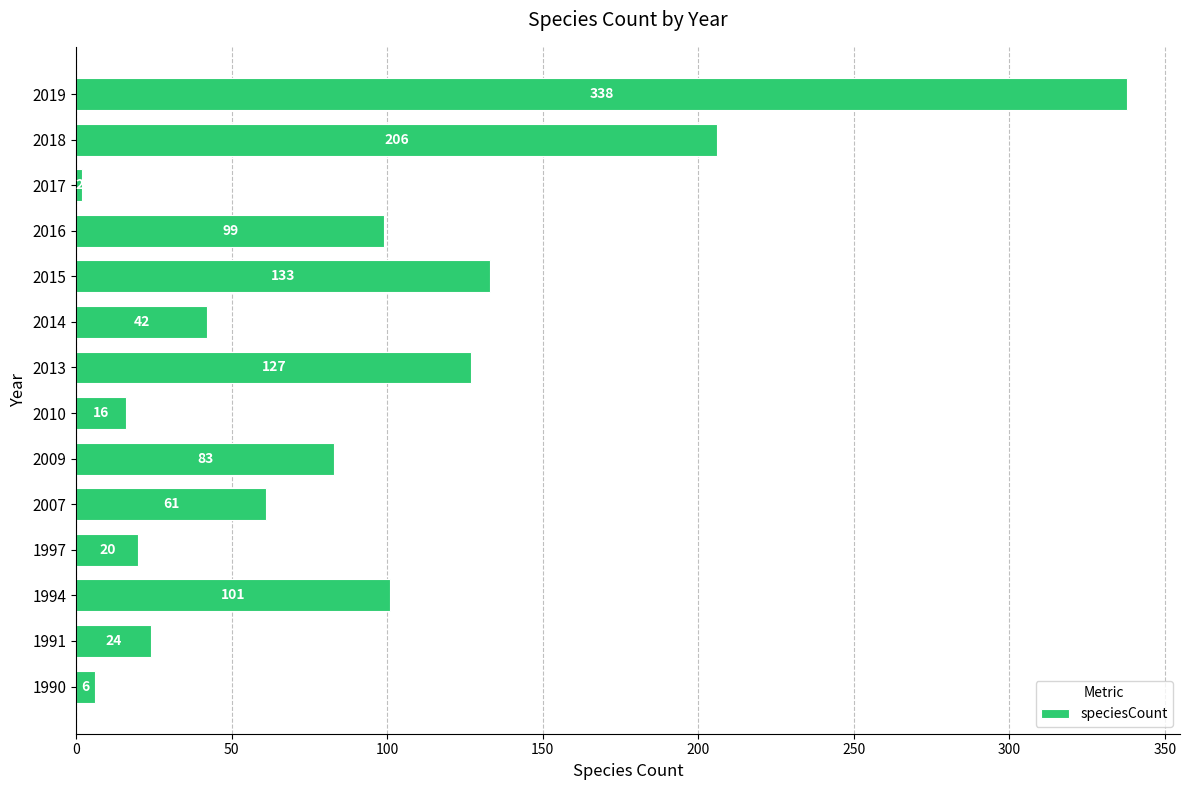

Rank the categories by value from highest to lowest.

2019, 2018, 2015, 2013, 1994, 2016, 2009, 2007, 2014, 1991, 1997, 2010, 1990, 2017